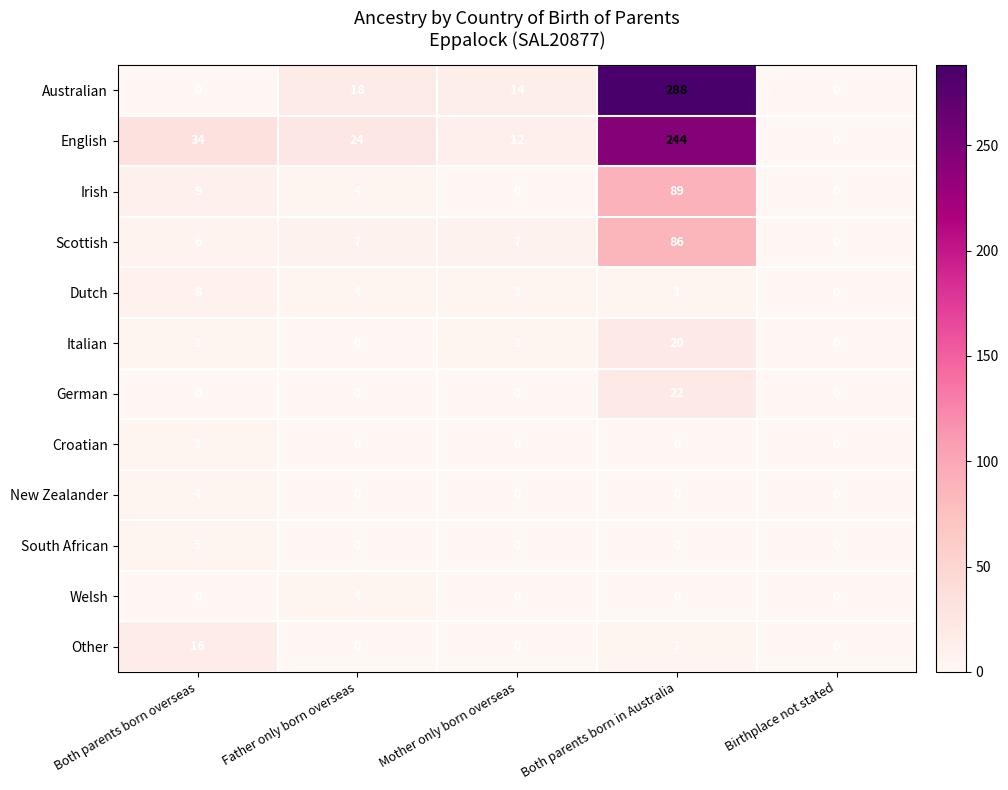

How many data points does each series have?

5